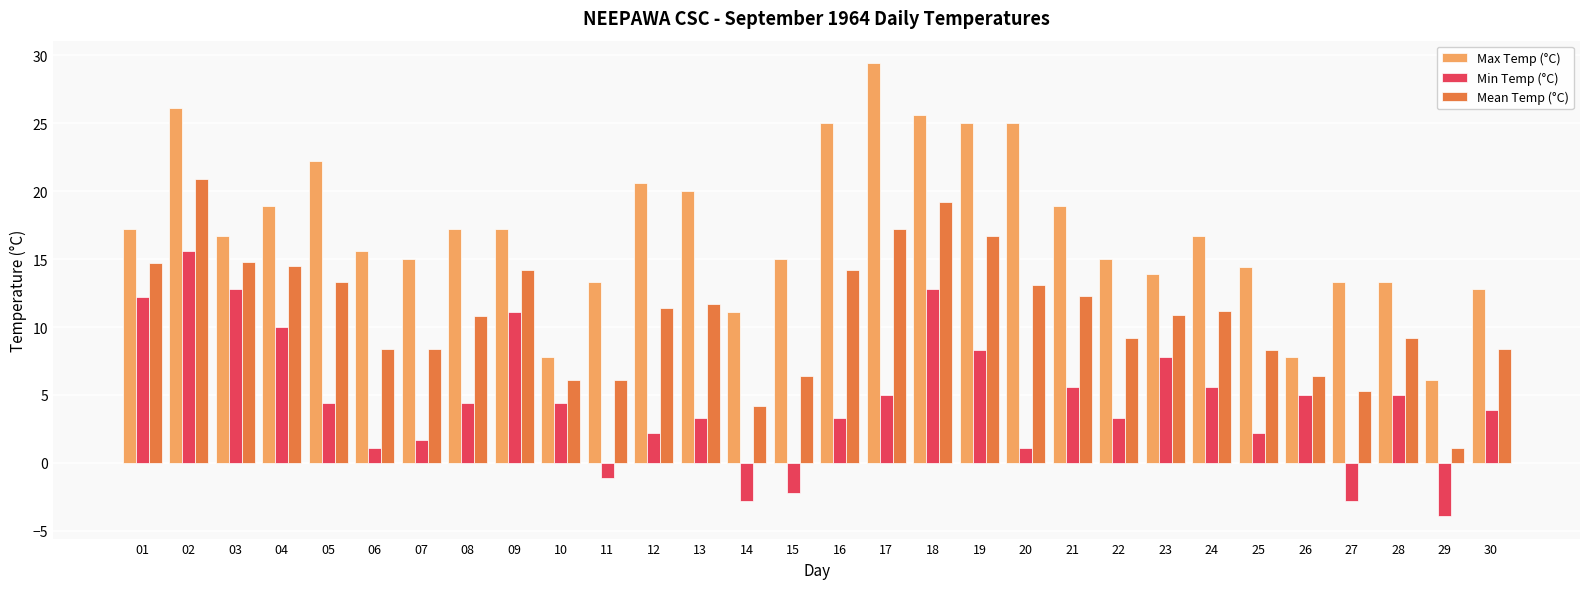

At which category is the sum across all series the highest?

02